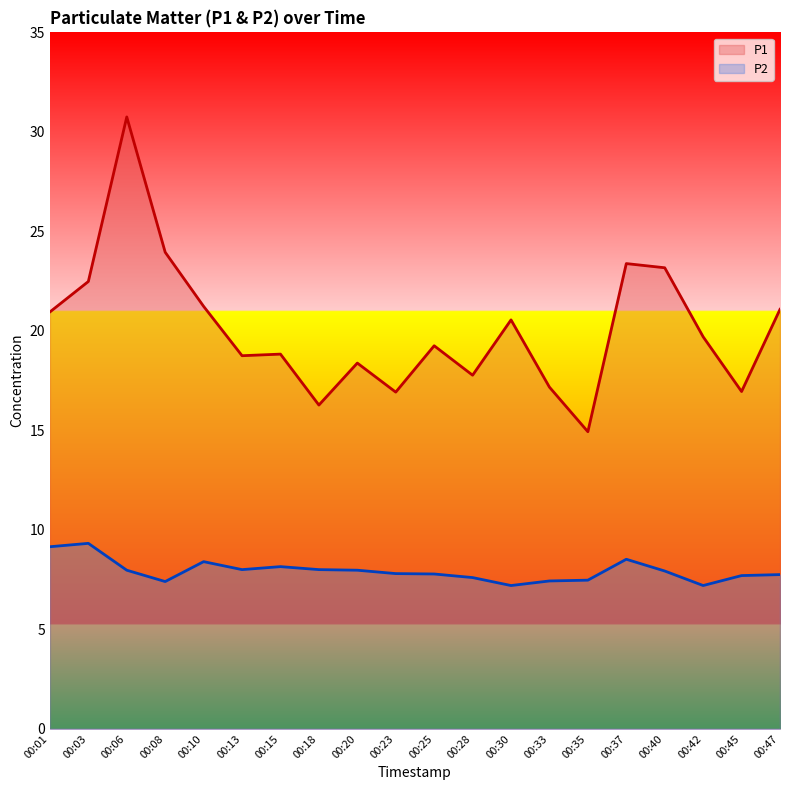

What is the difference between the highest and lowest values at 00:42?

12.5